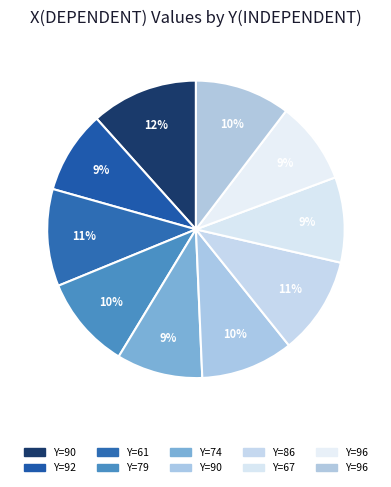

How many slices are in this pie chart?

10